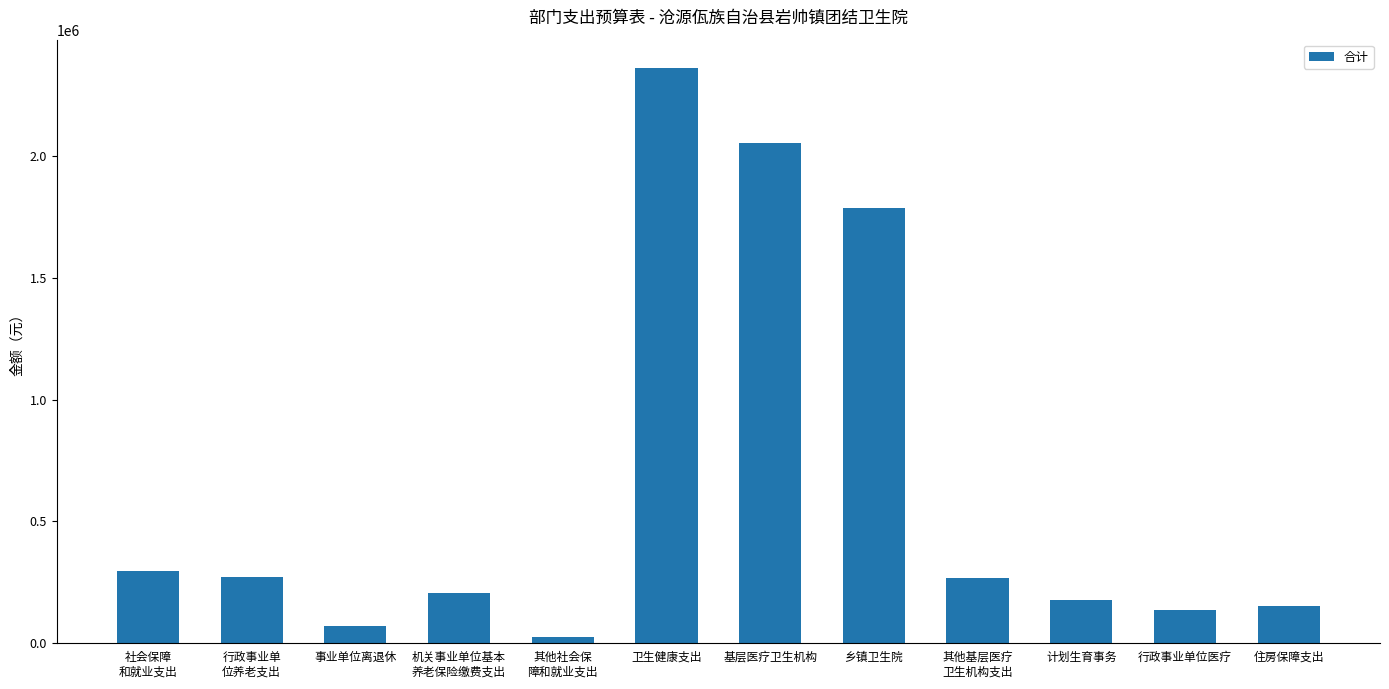

What position from the right is 计划生育事务?

3